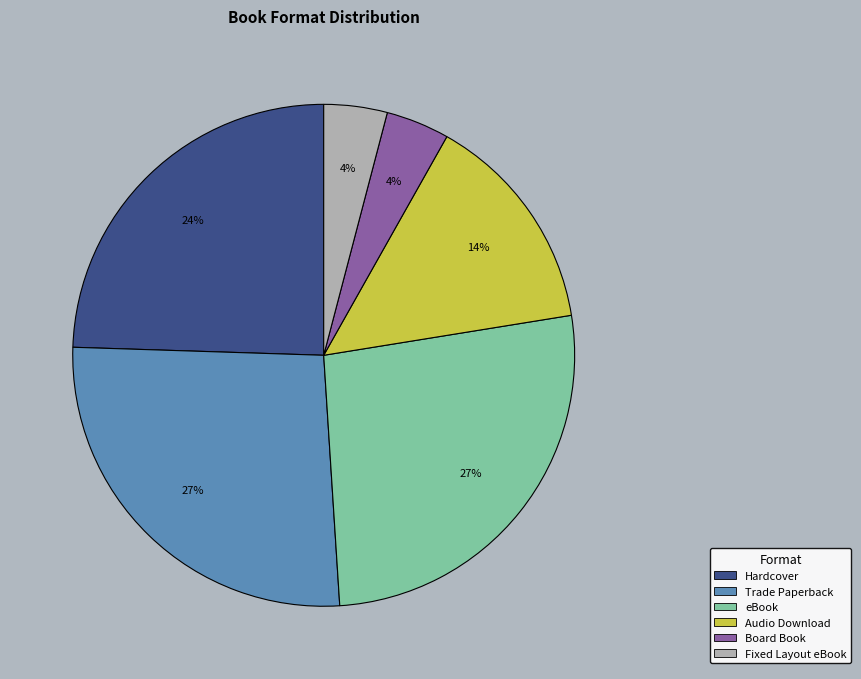

Is the sum of Fixed Layout eBook and Trade Paperback greater than half?

No